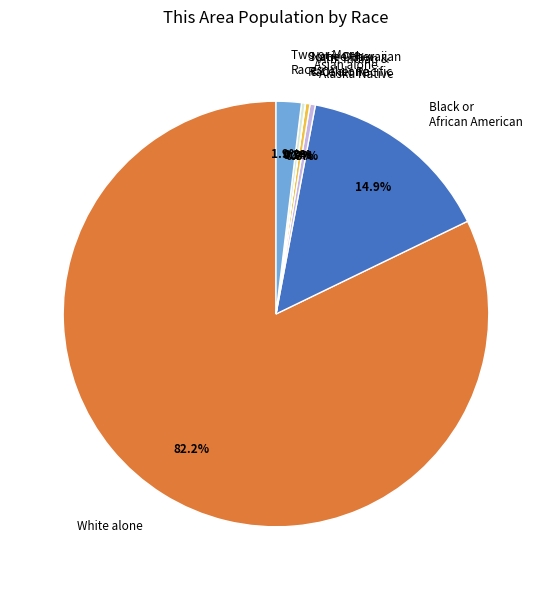

Does Asian alone represent more than half of the total?

No